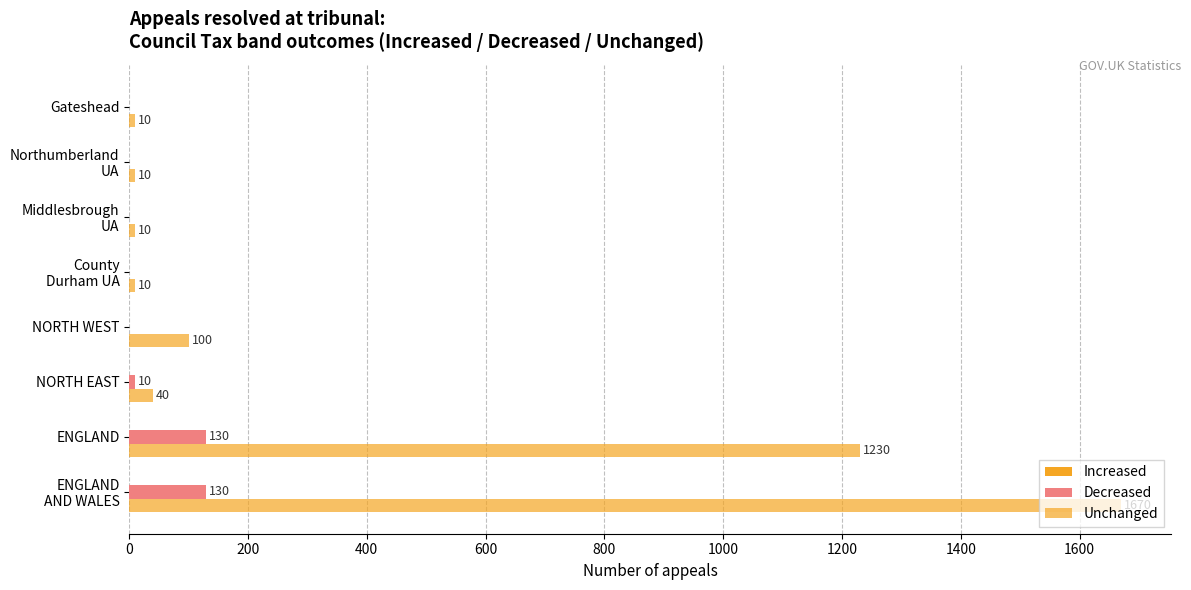

How many series are shown in this chart?

2